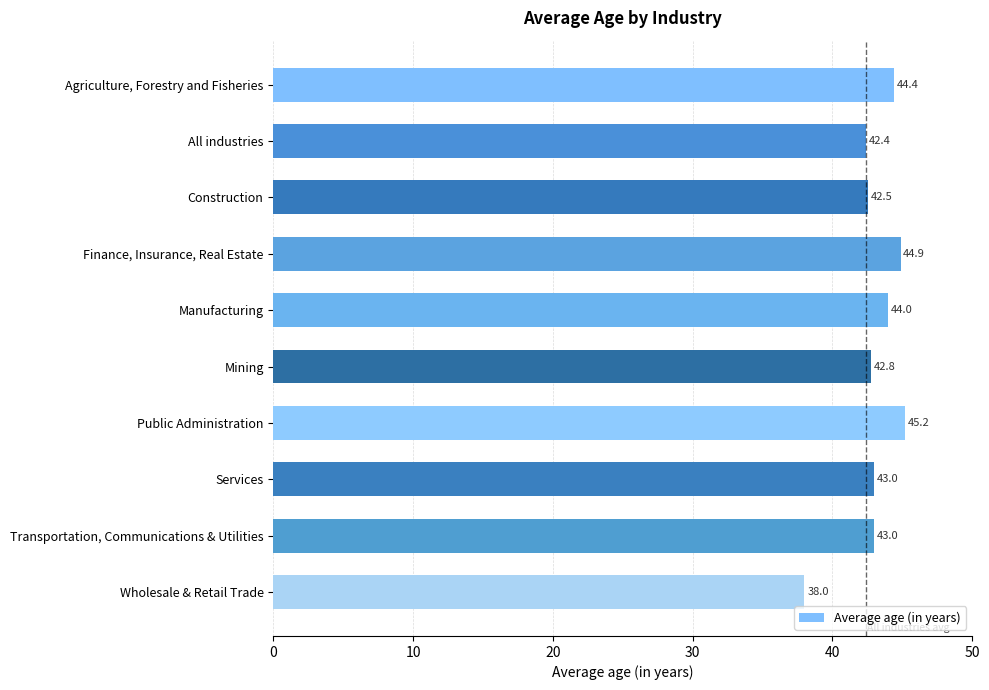

Approximately how many times larger is the value at Manufacturing compared to Mining?

1.0